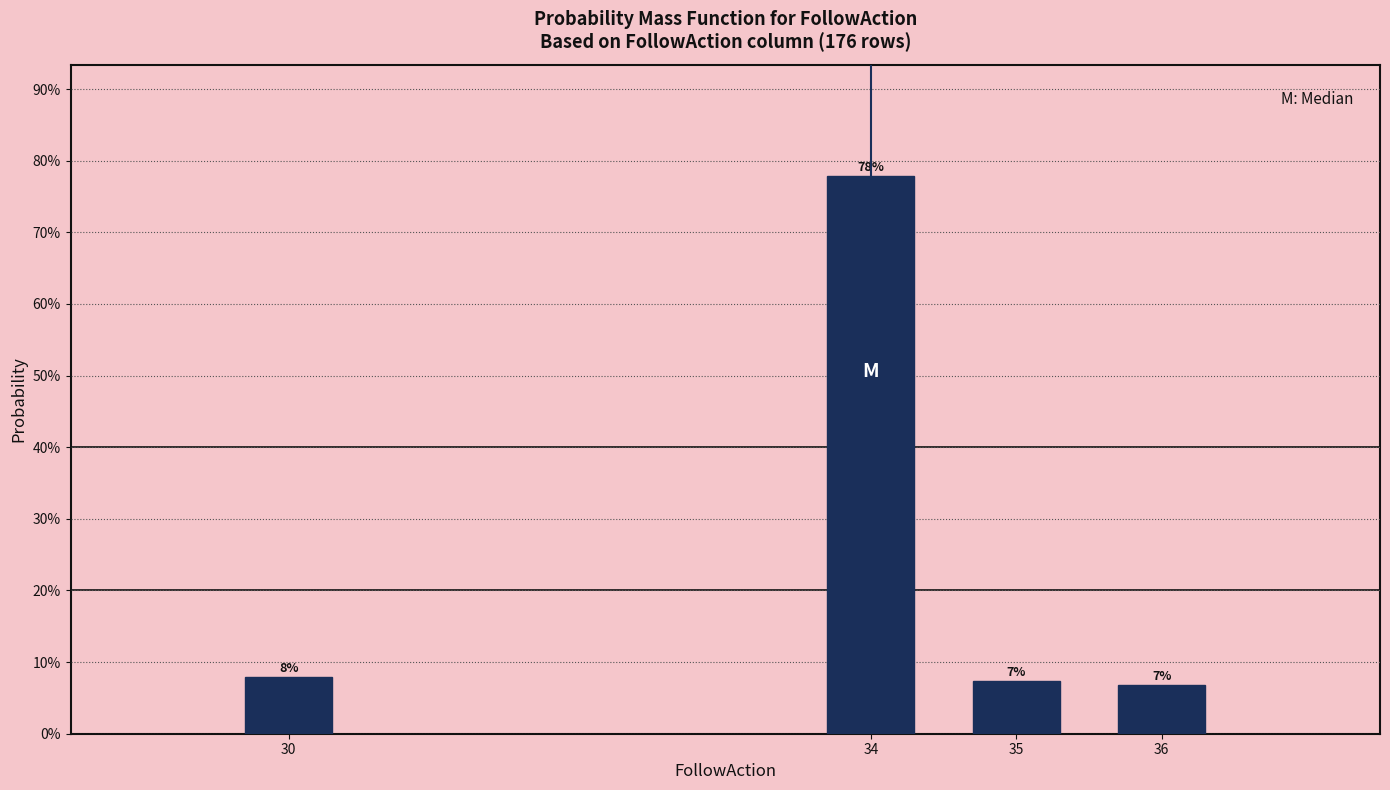

At which category does the chart reach its minimum across all series?

36